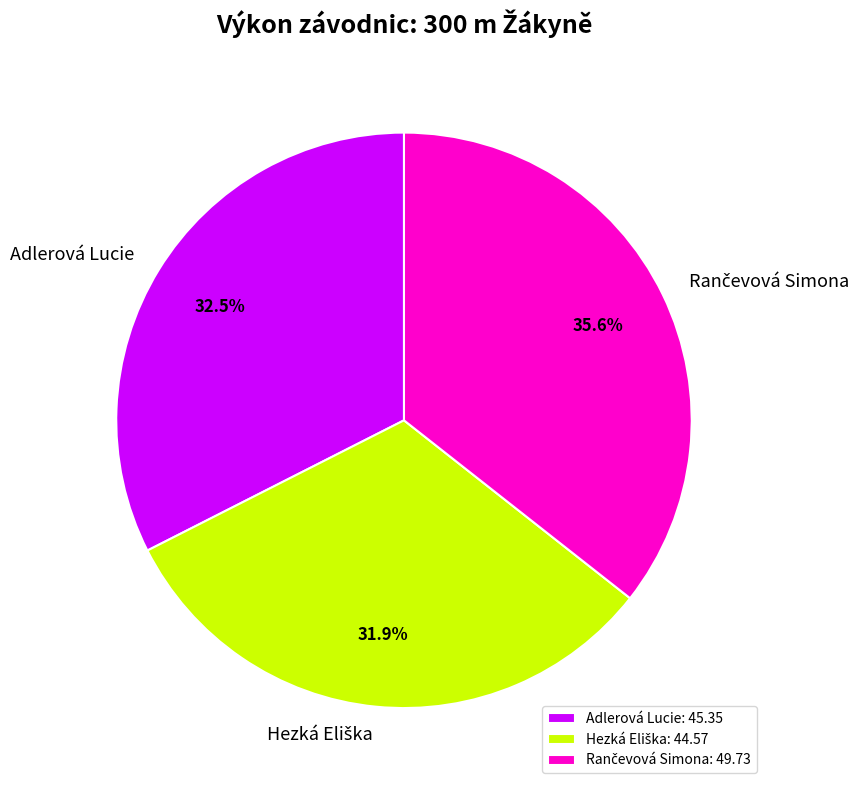

Is there any slice that represents more than half of the pie?

No